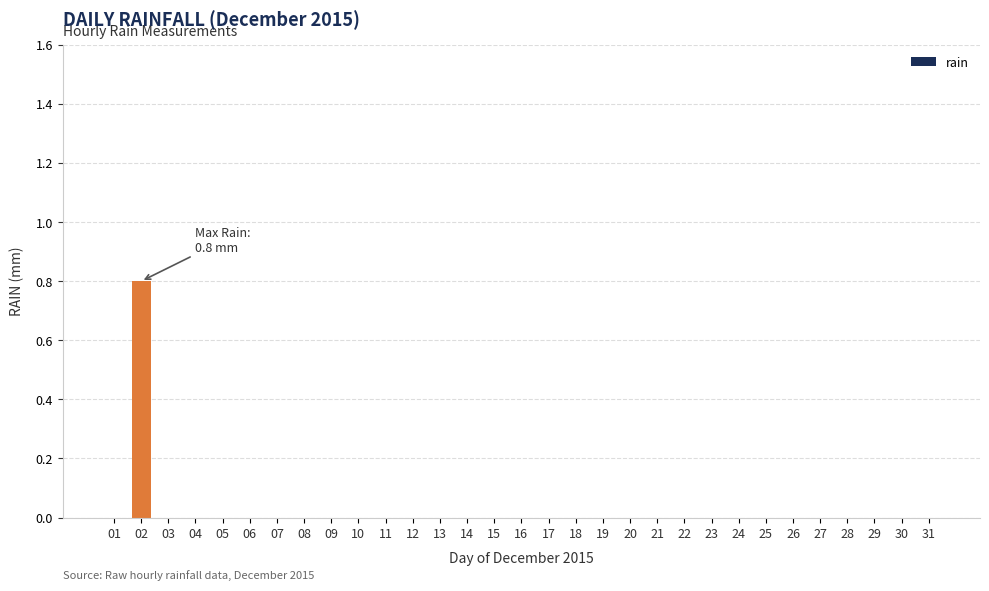

What is the sum of all values?

0.8